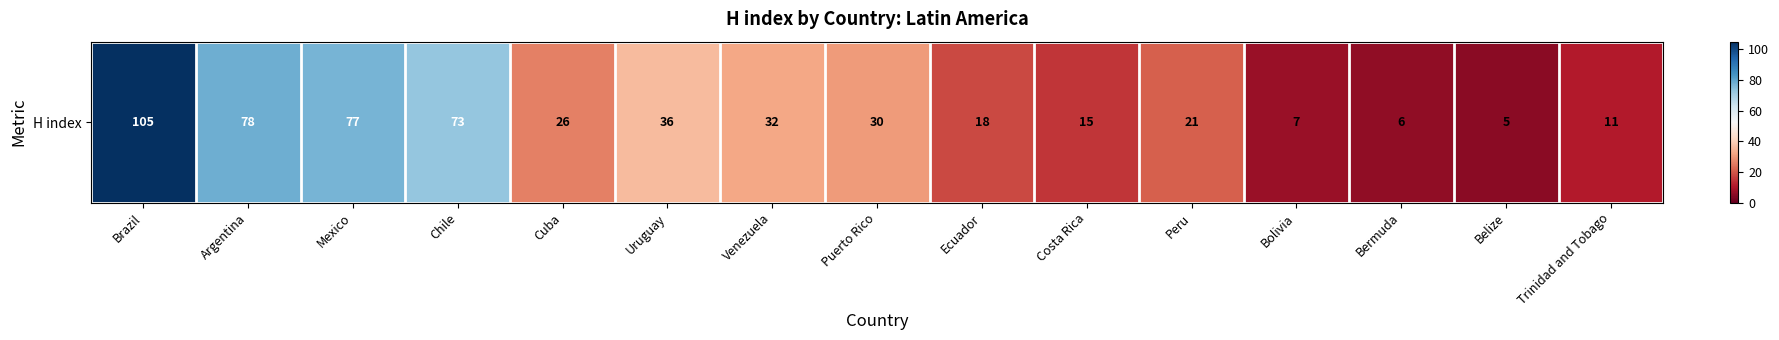

The chart shows a value of 51 at Argentina. True or false?

False